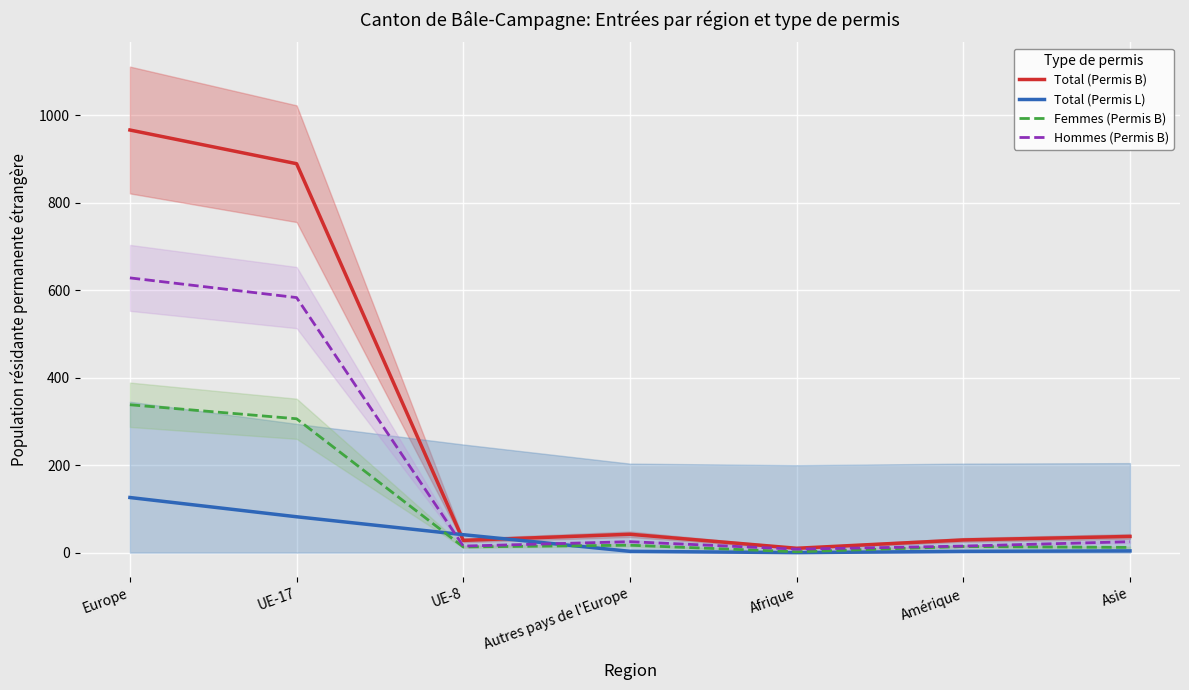

List the labels in order of Total (Permis B) value, largest first.

Europe, UE-17, Autres pays de l'Europe, Asie, Amérique, UE-8, Afrique